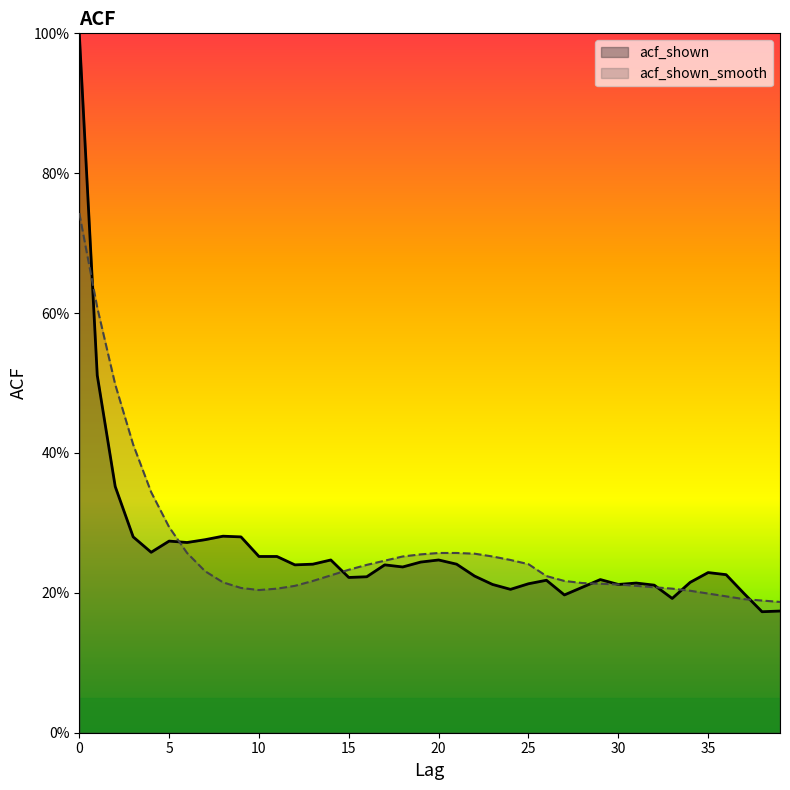

The value of acf_shown_smooth at 5 is 0.3. True or false?

True